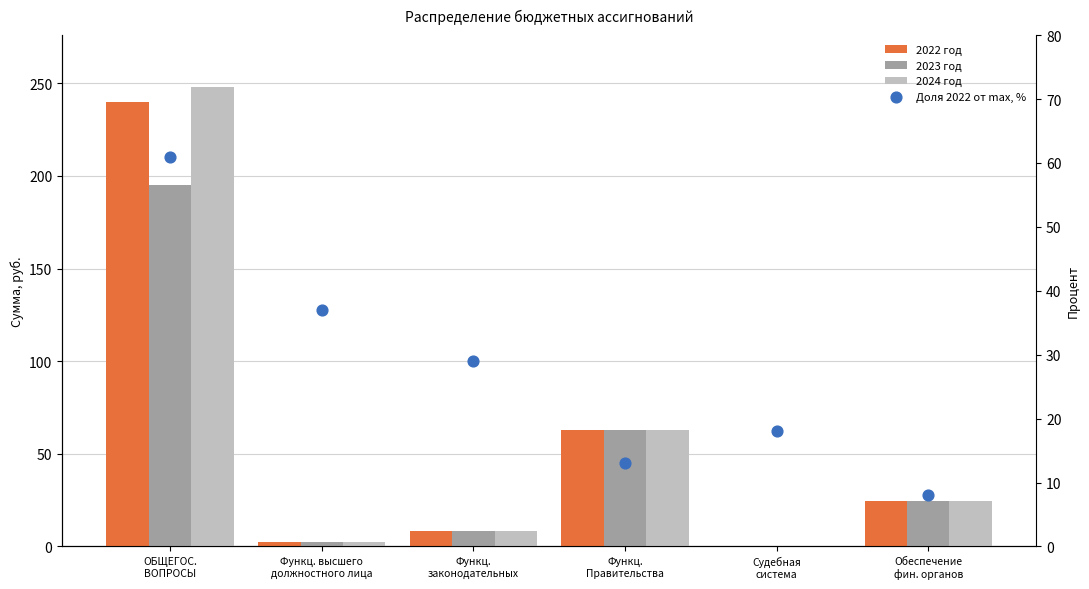

What is the total value across all series at Функц.
законодательных?

54.1